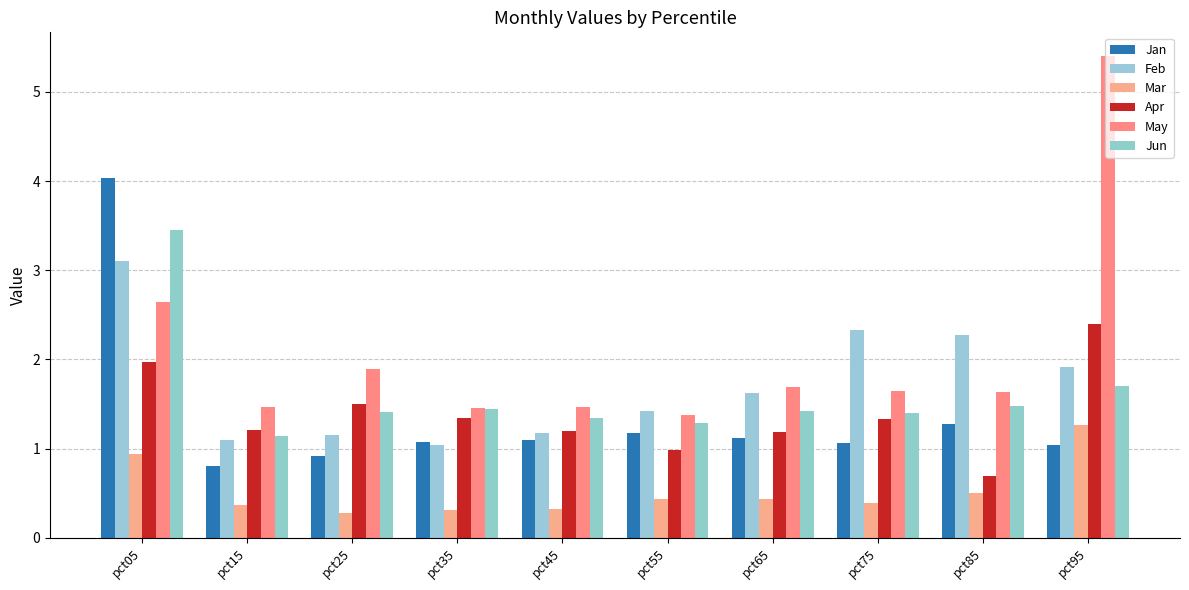

The value of Apr at pct25 is 0.8. True or false?

False